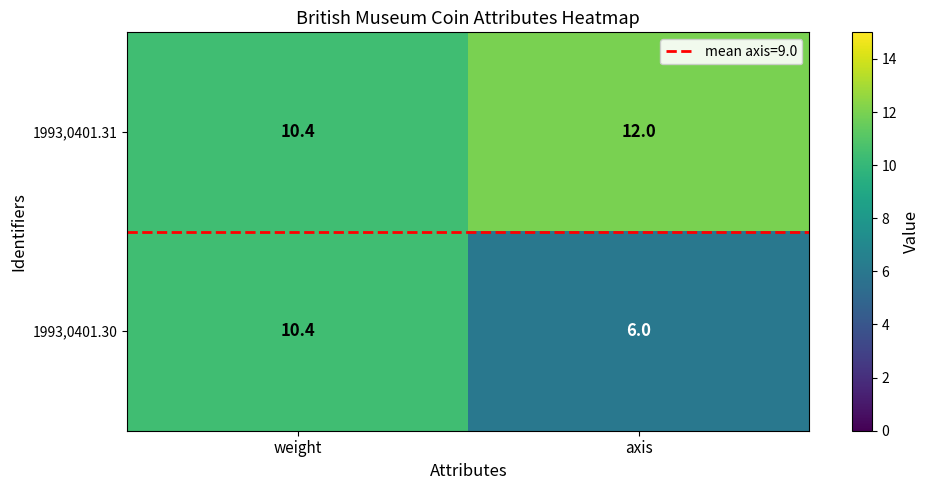

Reading left to right, list all the values displayed in this chart.

1993,0401.31: weight=10.4	axis=12.0
1993,0401.30: weight=10.4	axis=6.0